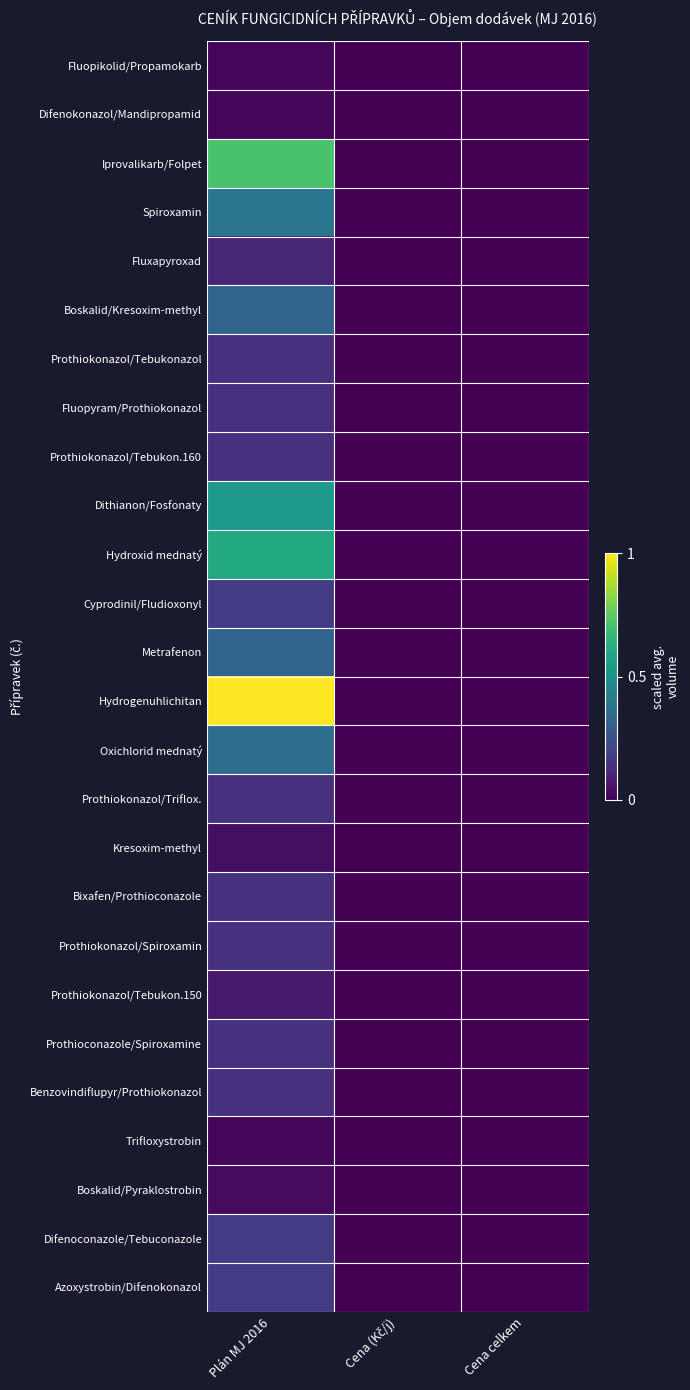

Reading left to right, extract all data points from this chart.

Fluopikolid/Propamokarb: Plán MJ 2016=0.0	Cena (Kč/j)=0.0	Cena celkem=0.0
Difenokonazol/Mandipropamid: Plán MJ 2016=0.0	Cena (Kč/j)=0.0	Cena celkem=0.0
Iprovalikarb/Folpet: Plán MJ 2016=0.7	Cena (Kč/j)=0.0	Cena celkem=0.0
Spiroxamin: Plán MJ 2016=0.4	Cena (Kč/j)=0.0	Cena celkem=0.0
Fluxapyroxad: Plán MJ 2016=0.1	Cena (Kč/j)=0.0	Cena celkem=0.0
Boskalid/Kresoxim-methyl: Plán MJ 2016=0.3	Cena (Kč/j)=0.0	Cena celkem=0.0
Prothiokonazol/Tebukonazol: Plán MJ 2016=0.1	Cena (Kč/j)=0.0	Cena celkem=0.0
Fluopyram/Prothiokonazol: Plán MJ 2016=0.1	Cena (Kč/j)=0.0	Cena celkem=0.0
Prothiokonazol/Tebukon.160: Plán MJ 2016=0.1	Cena (Kč/j)=0.0	Cena celkem=0.0
Dithianon/Fosfonaty: Plán MJ 2016=0.5	Cena (Kč/j)=0.0	Cena celkem=0.0
Hydroxid mednatý: Plán MJ 2016=0.6	Cena (Kč/j)=0.0	Cena celkem=0.0
Cyprodinil/Fludioxonyl: Plán MJ 2016=0.2	Cena (Kč/j)=0.0	Cena celkem=0.0
Metrafenon: Plán MJ 2016=0.3	Cena (Kč/j)=0.0	Cena celkem=0.0
Hydrogenuhlichitan: Plán MJ 2016=1.0	Cena (Kč/j)=0.0	Cena celkem=0.0
Oxichlorid mednatý: Plán MJ 2016=0.4	Cena (Kč/j)=0.0	Cena celkem=0.0
Prothiokonazol/Triflox.: Plán MJ 2016=0.1	Cena (Kč/j)=0.0	Cena celkem=0.0
Kresoxim-methyl: Plán MJ 2016=0.0	Cena (Kč/j)=0.0	Cena celkem=0.0
Bixafen/Prothioconazole: Plán MJ 2016=0.1	Cena (Kč/j)=0.0	Cena celkem=0.0
Prothiokonazol/Spiroxamin: Plán MJ 2016=0.1	Cena (Kč/j)=0.0	Cena celkem=0.0
Prothiokonazol/Tebukon.150: Plán MJ 2016=0.1	Cena (Kč/j)=0.0	Cena celkem=0.0
Prothioconazole/Spiroxamine: Plán MJ 2016=0.1	Cena (Kč/j)=0.0	Cena celkem=0.0
Benzovindiflupyr/Prothiokonazol: Plán MJ 2016=0.1	Cena (Kč/j)=0.0	Cena celkem=0.0
Trifloxystrobin: Plán MJ 2016=0.0	Cena (Kč/j)=0.0	Cena celkem=0.0
Boskalid/Pyraklostrobin: Plán MJ 2016=0.0	Cena (Kč/j)=0.0	Cena celkem=0.0
Difenoconazole/Tebuconazole: Plán MJ 2016=0.2	Cena (Kč/j)=0.0	Cena celkem=0.0
Azoxystrobin/Difenokonazol: Plán MJ 2016=0.2	Cena (Kč/j)=0.0	Cena celkem=0.0